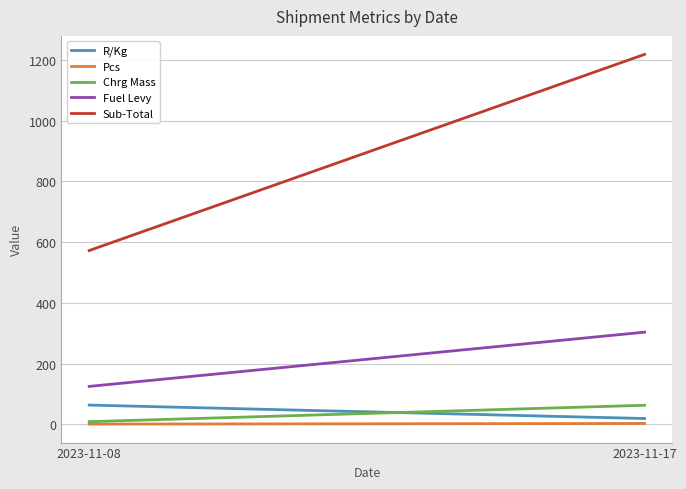

Count the Pcs values in the range 1 to 3.

2